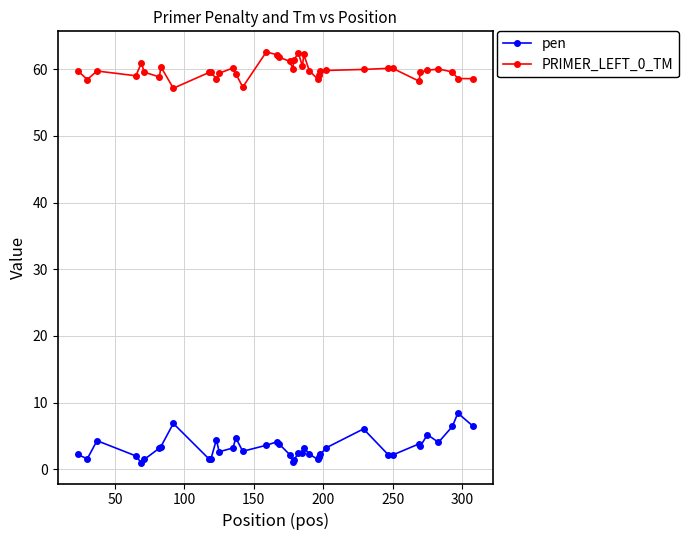

True or false: pen and PRIMER_LEFT_0_TM intersect in this chart.

False